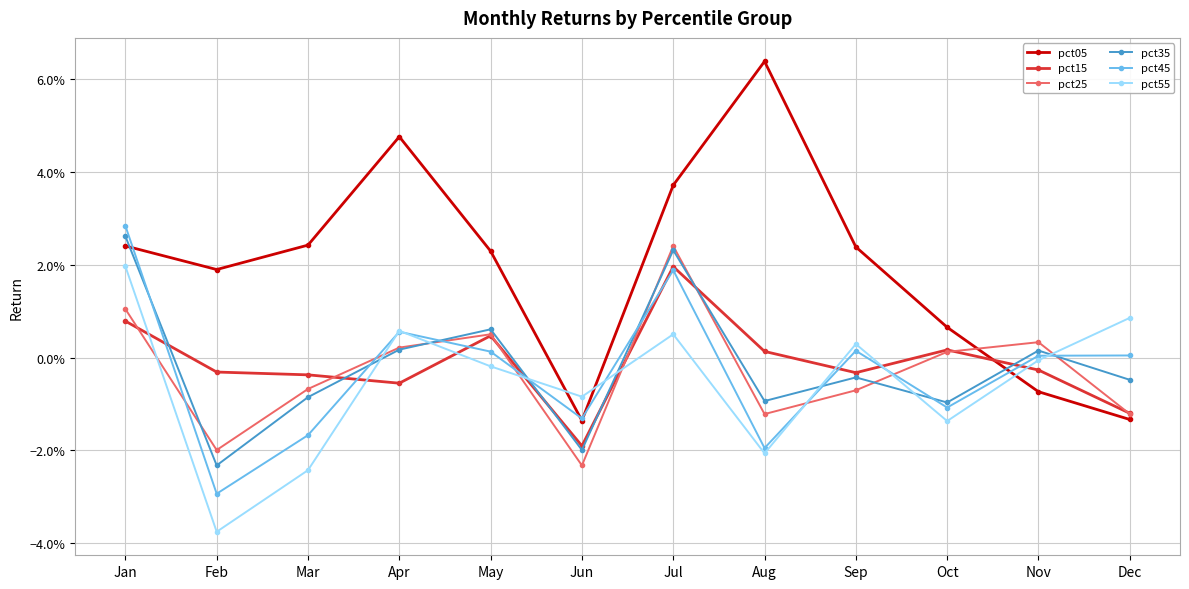

How many interior local valleys does the pct45 series have?

4